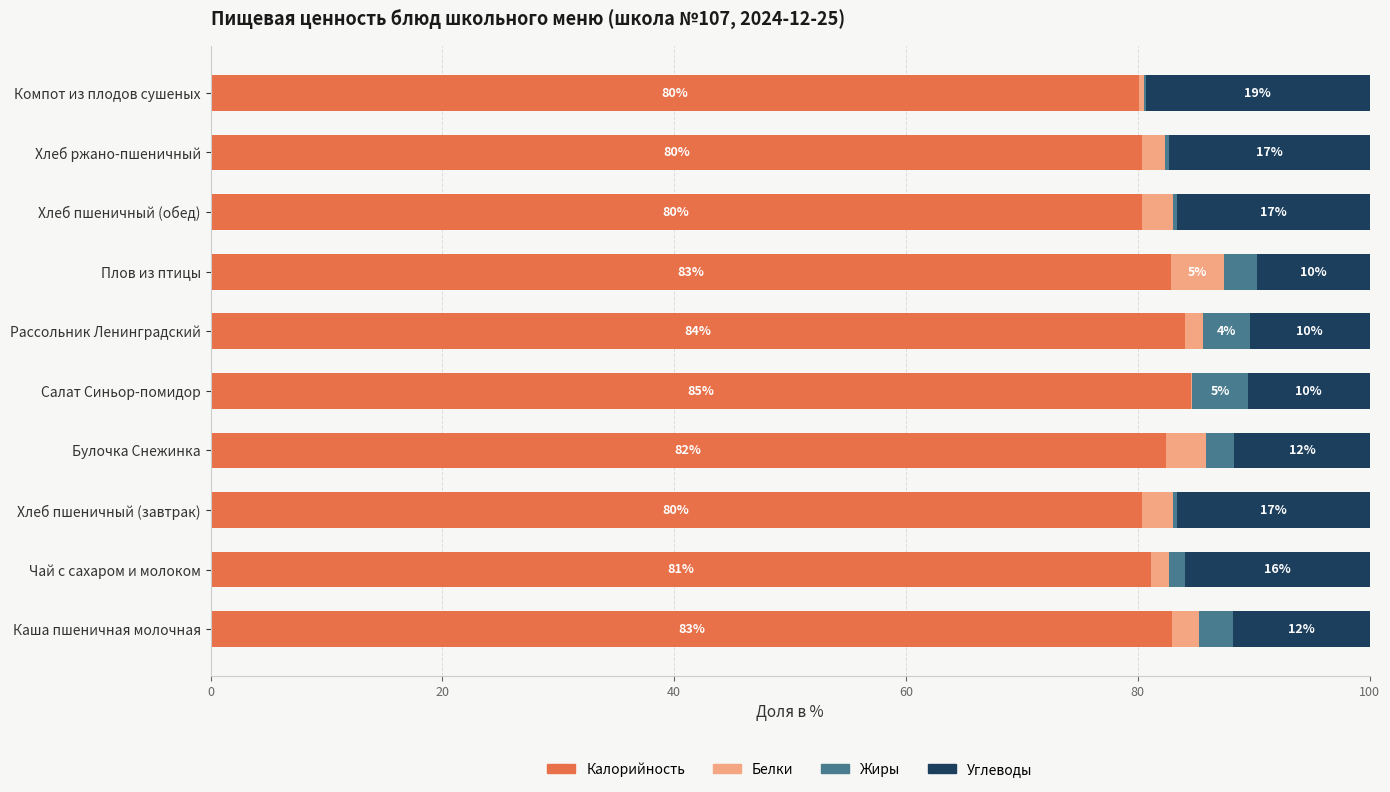

What is the value of the Белки bar at the 4th from the left?

3.5